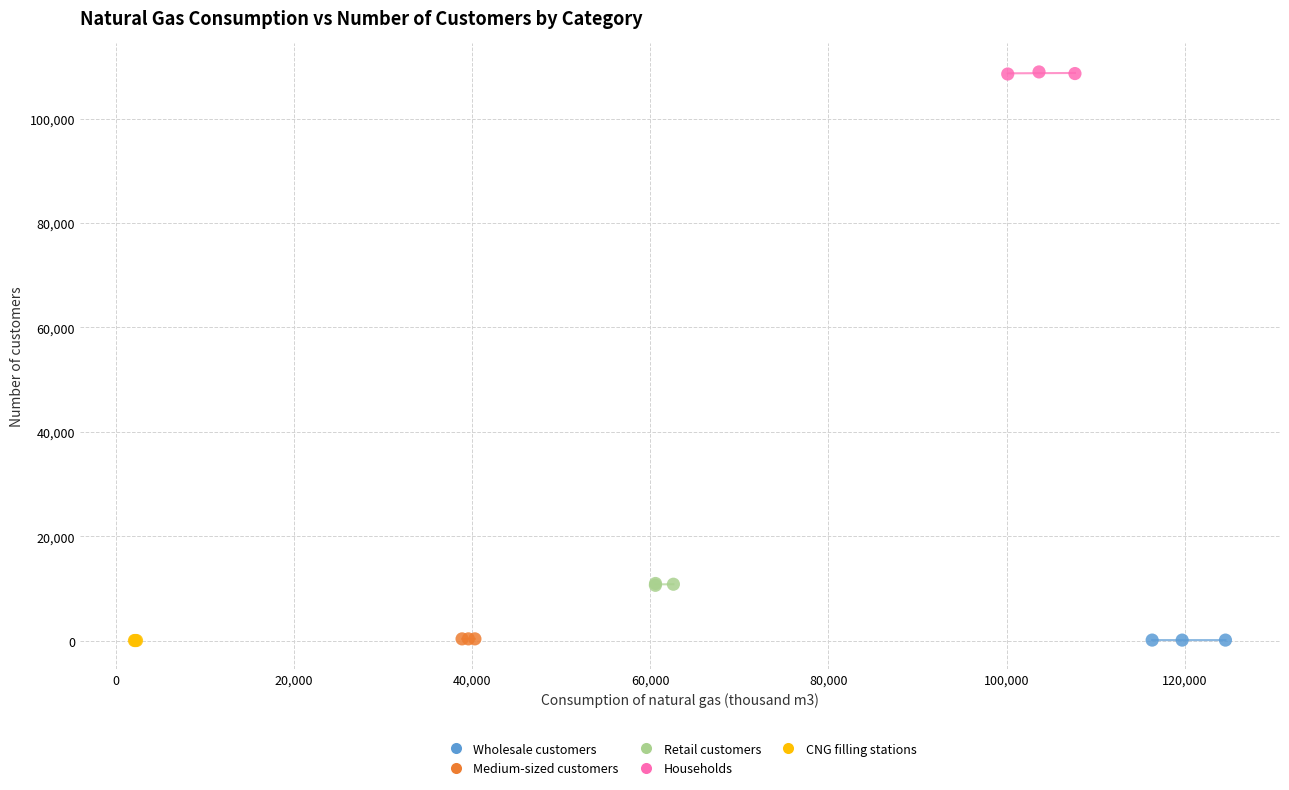

Which series reaches the maximum Y coordinate?

Households